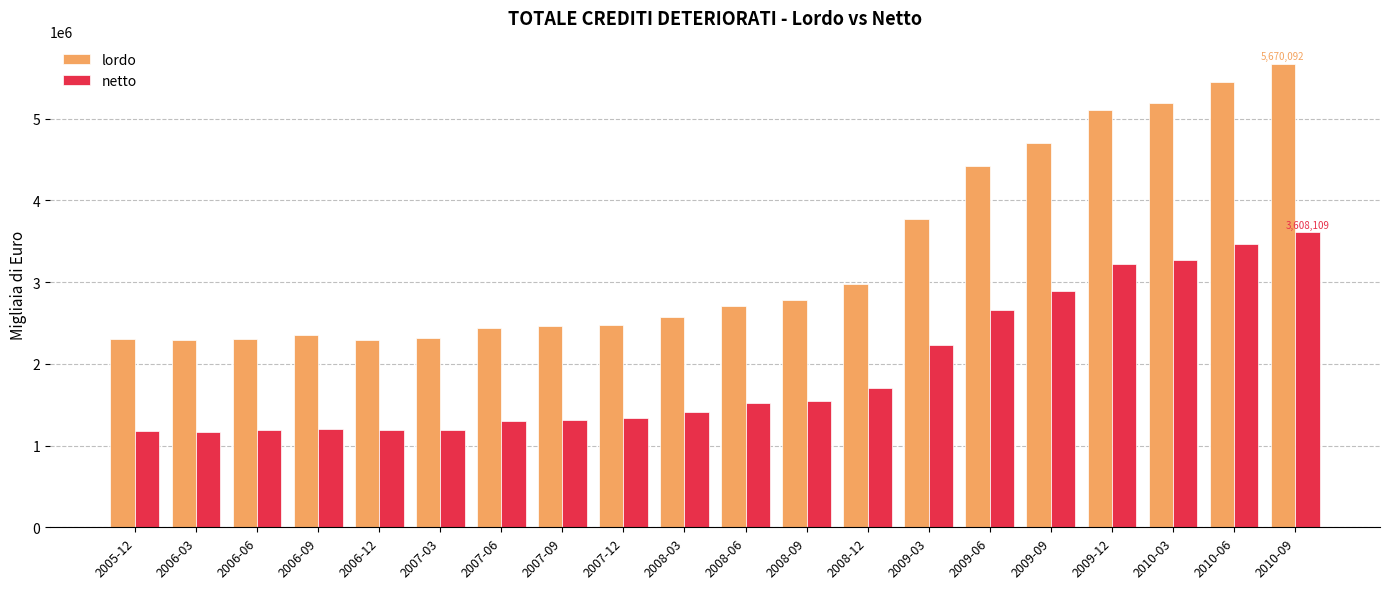

List the series in order of their overall mean, lowest first.

netto, lordo